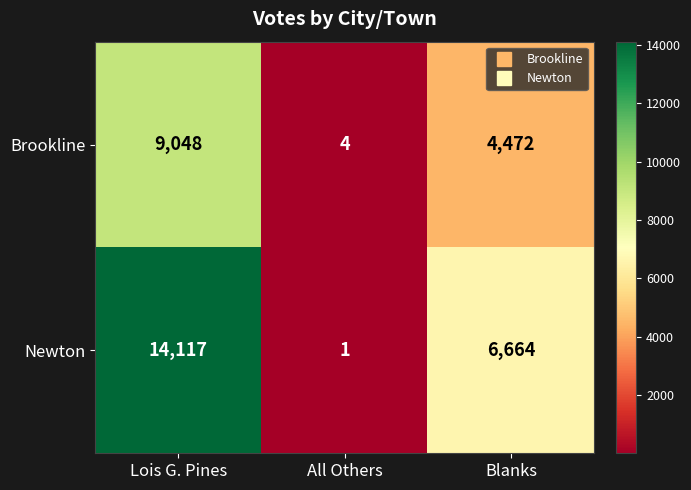

At which label does Brookline reach its minimum?

All Others